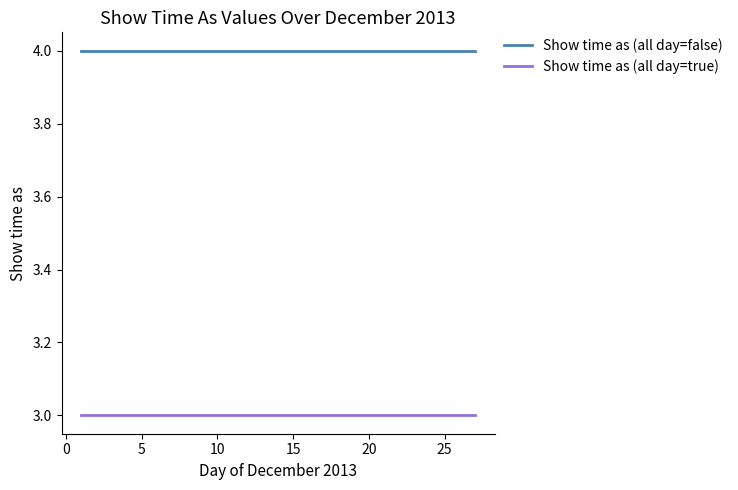

Count the number of data series in this chart.

2